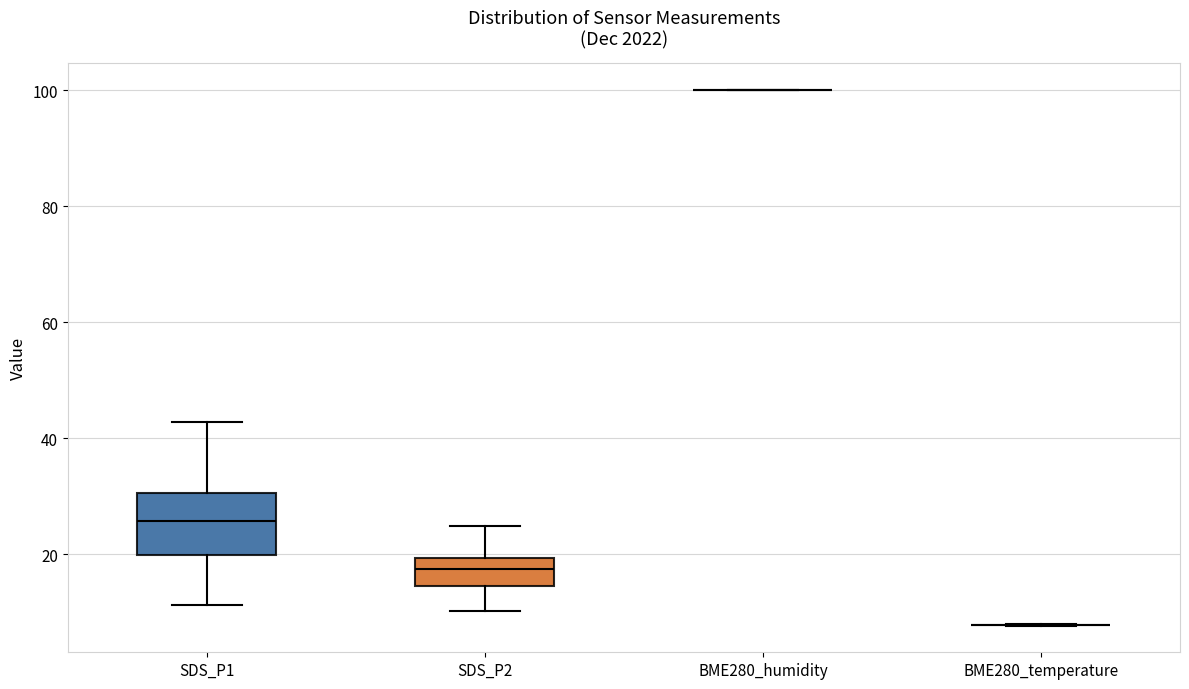

Which box is the tallest, from its lower edge to its upper edge?

SDS_P1